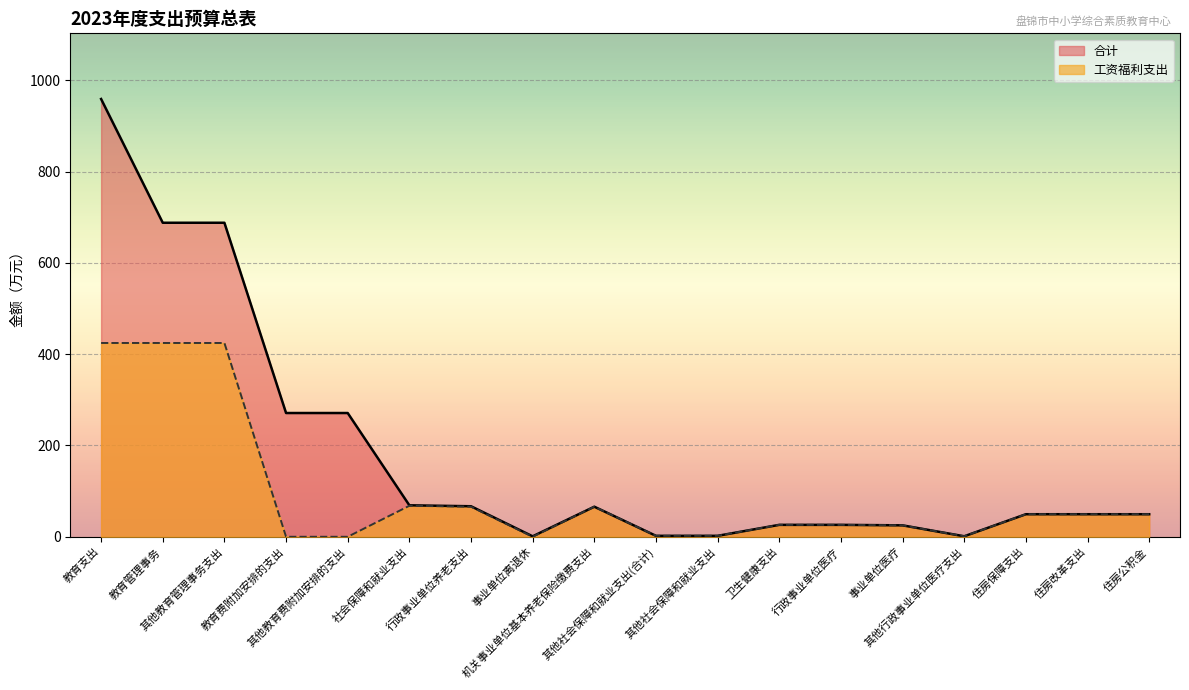

Reading left to right, extract all data points from this chart.

合计: 958.9	687.9	687.9	271.1	271.1	68.9	66.8	1.0	65.8	2.1	2.1	26.1	26.1	25.0	1.1	49.4	49.4	49.4
工资福利支出: 424.5	424.5	424.5	0.0	0.0	67.9	65.8	0.0	65.8	2.1	2.1	26.1	26.1	25.0	1.1	49.4	49.4	49.4